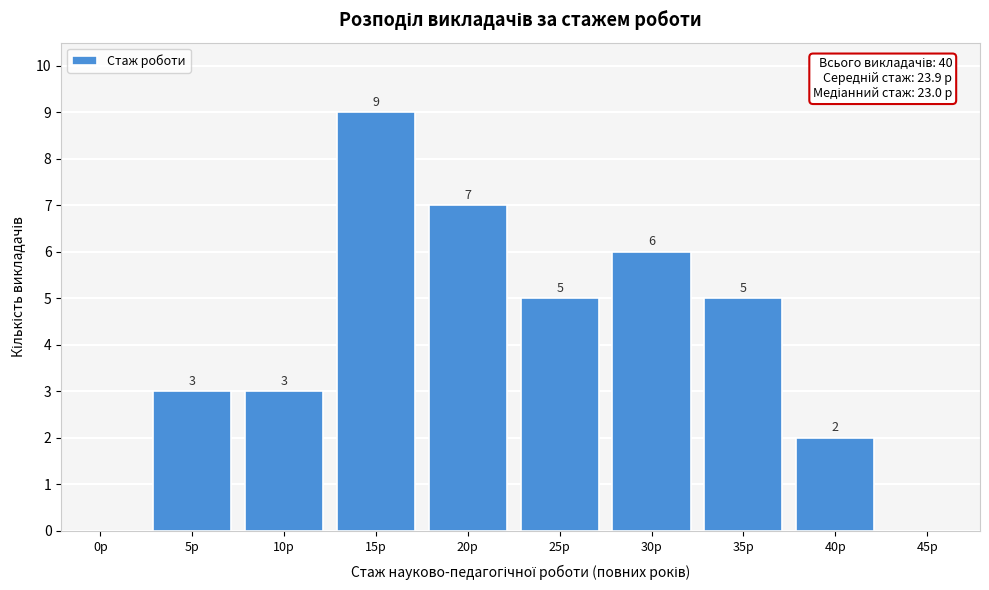

Reading left to right, extract all data points from this chart.

0р=0	5р=3	10р=3	15р=9	20р=7	25р=5	30р=6	35р=5	40р=2	45р=0